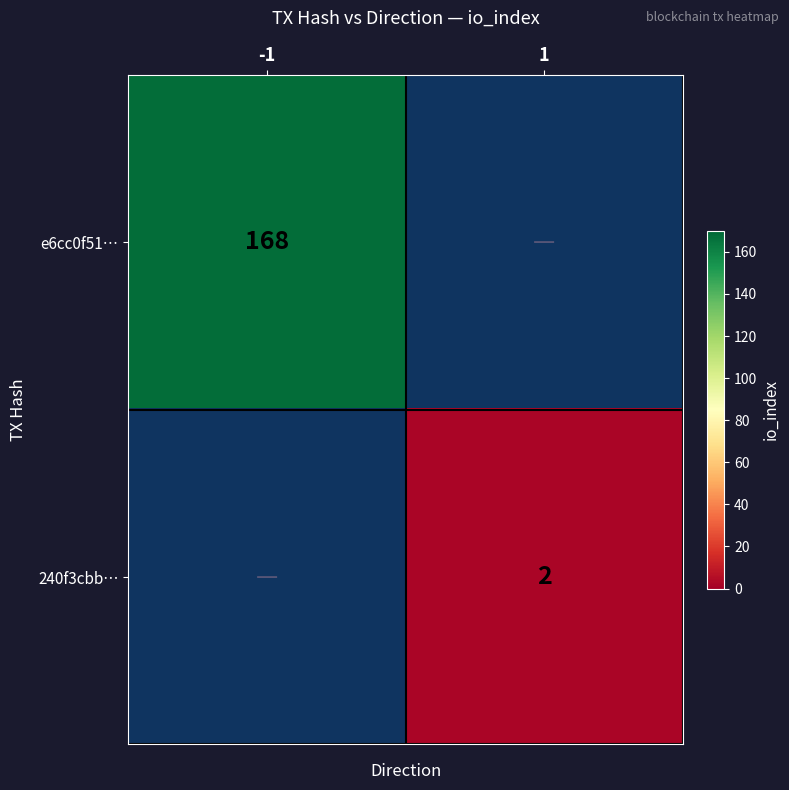

The 240f3cbb… series shows 2 at 1. True or false?

True